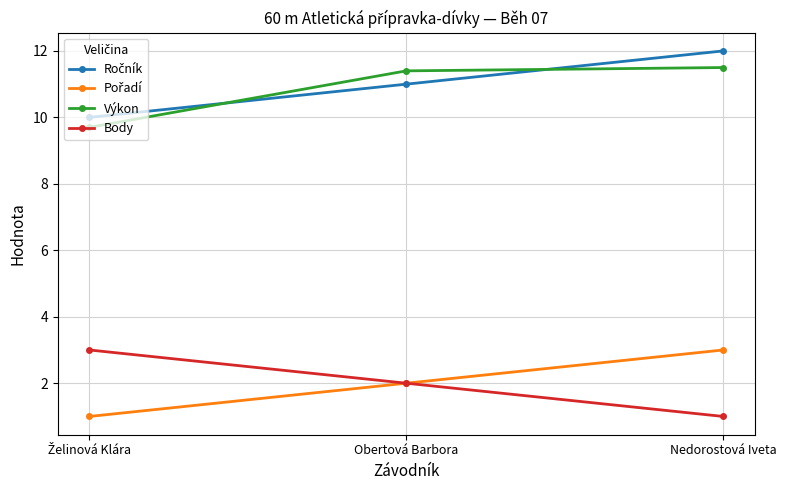

Is it true that Výkon equals 11.4 at Obertová Barbora?

True